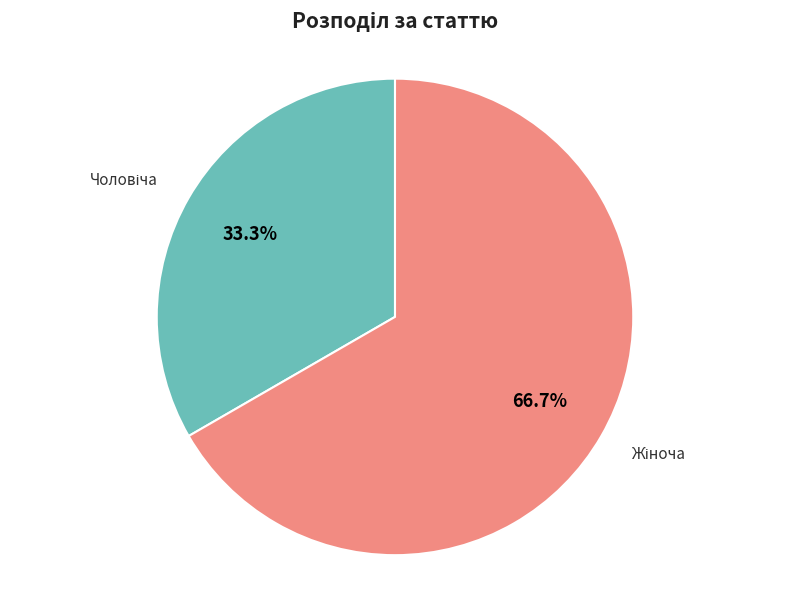

Does any single category account for the majority?

Yes